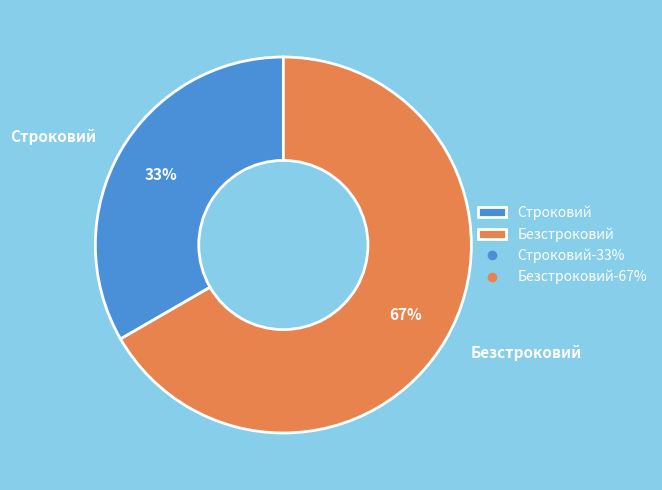

How many slices are in this pie chart?

2